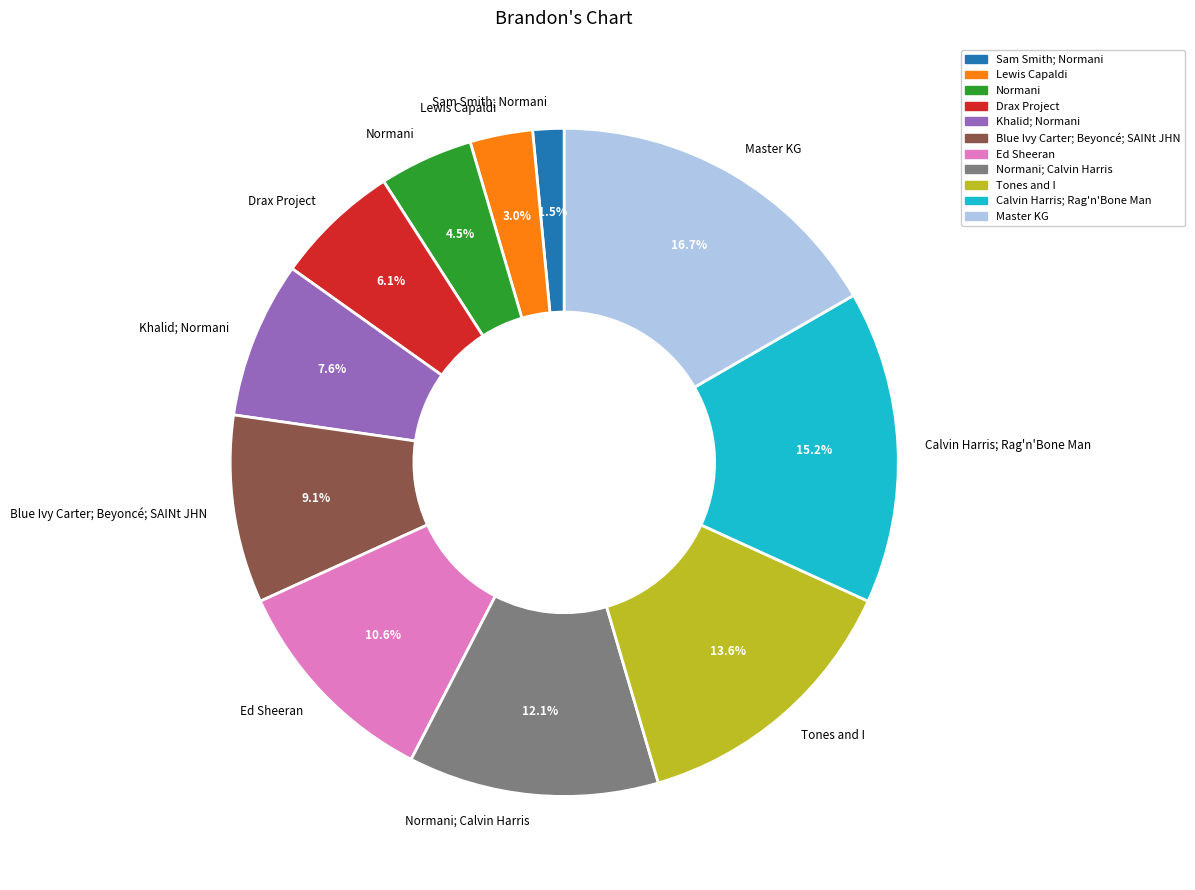

To the nearest percent, what portion does Khalid; Normani represent?

8%